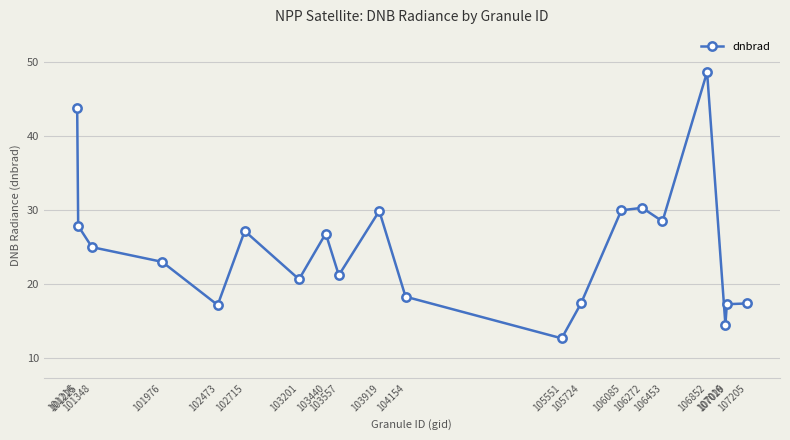

What is the difference between the maximum and minimum values?

36.0